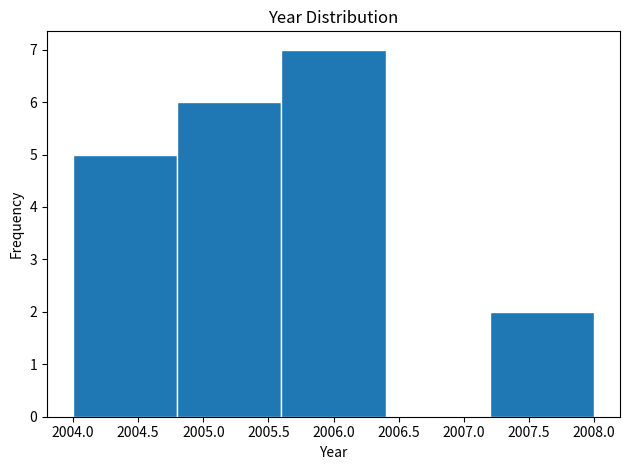

Reading left to right, transcribe this chart: for each bar, give the range it covers on the x-axis and its height. The values are not printed on the chart, so give them approximately, as read against the axis.

2004.0 to 2004.8: 5
2004.8 to 2005.6: 6
2005.6 to 2006.4: 7
2006.4 to 2007.2: 0
2007.2 to 2008.0: 2